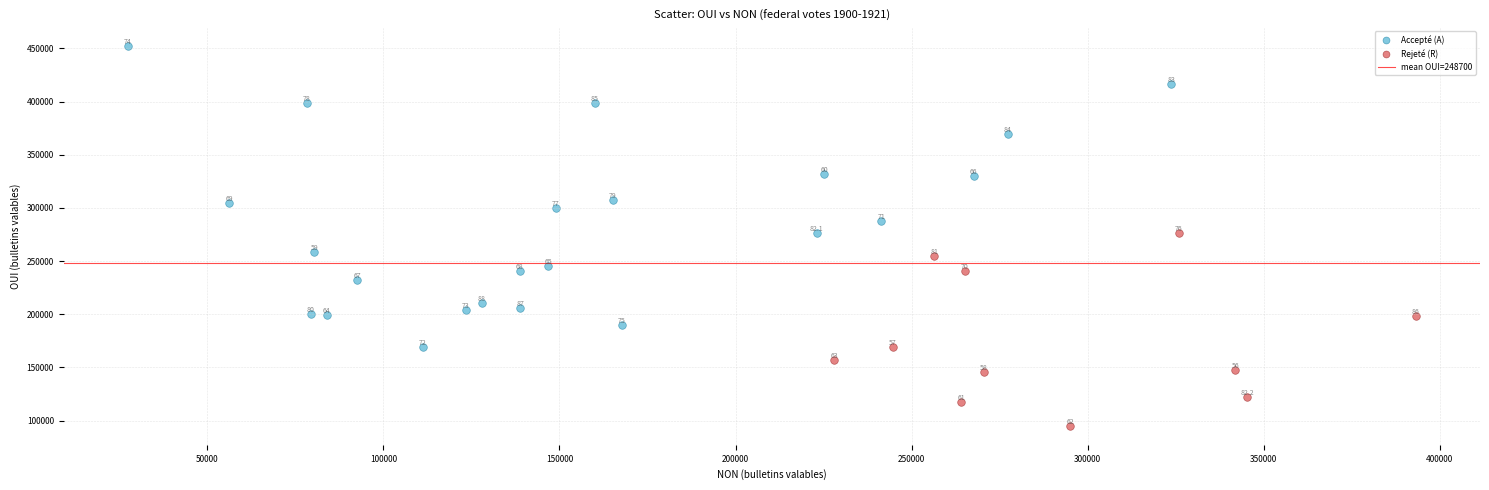

Which series has the largest Y range (max minus min)?

Accepté (A)